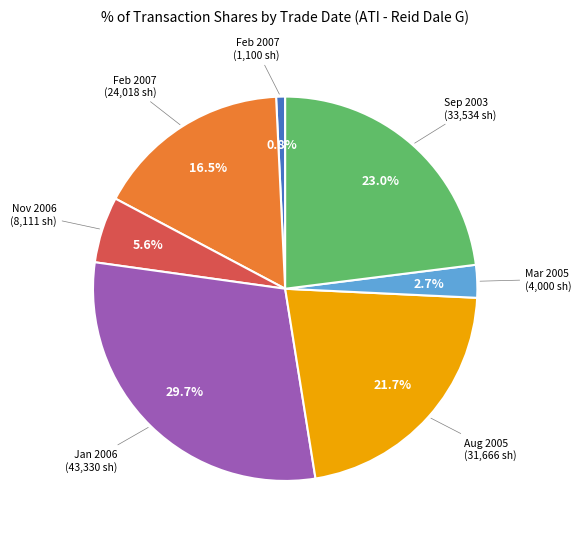

What percentage do Jan 2006 (43,330 sh) and Nov 2006 (8,111 sh) together represent?

35.3%